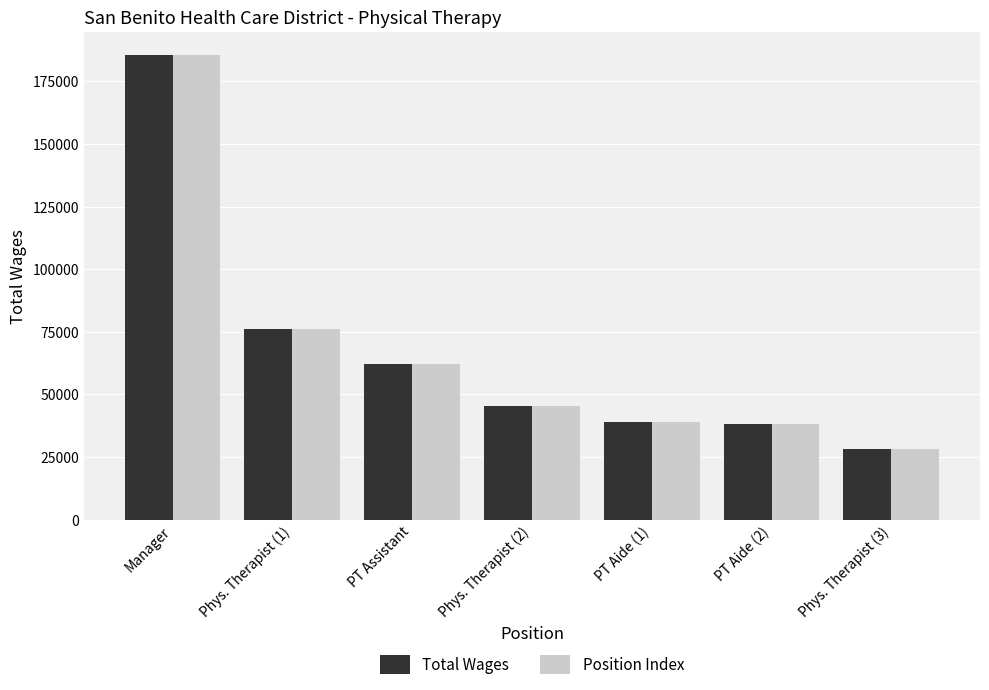

What position from the left is PT Aide (2)?

6